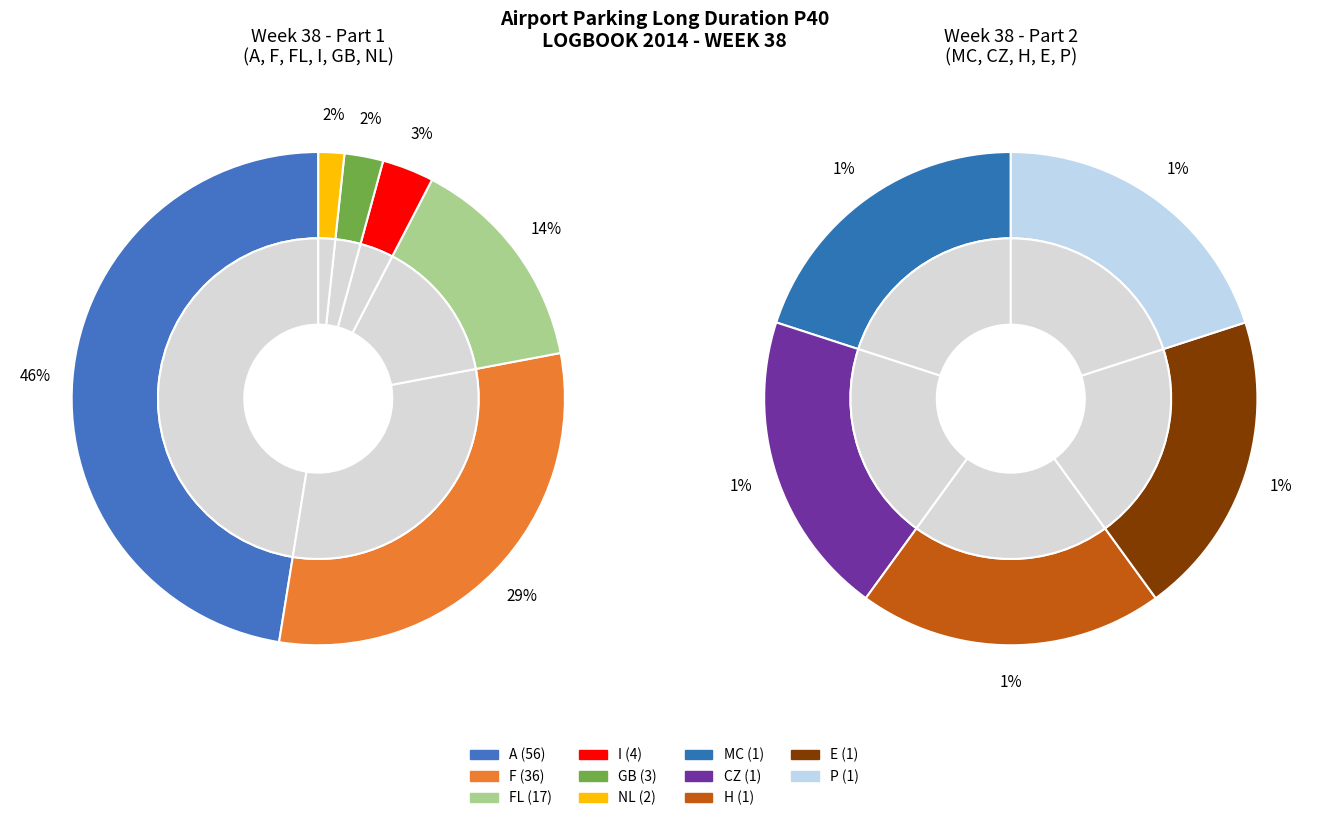

Does CZ represent more than half of the total?

No